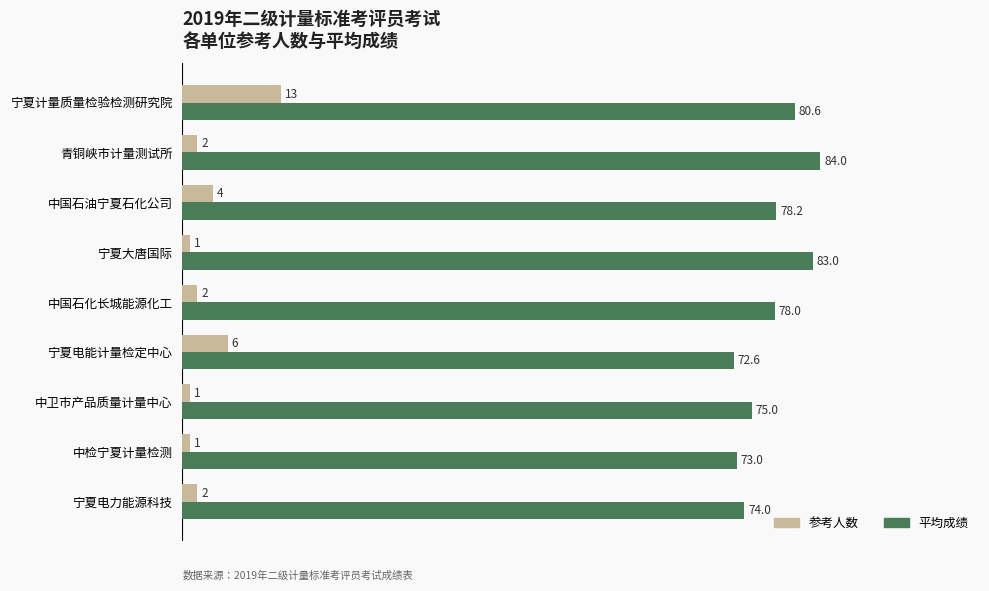

The 平均成绩 series shows 122.6 at 青铜峡市计量测试所. True or false?

False